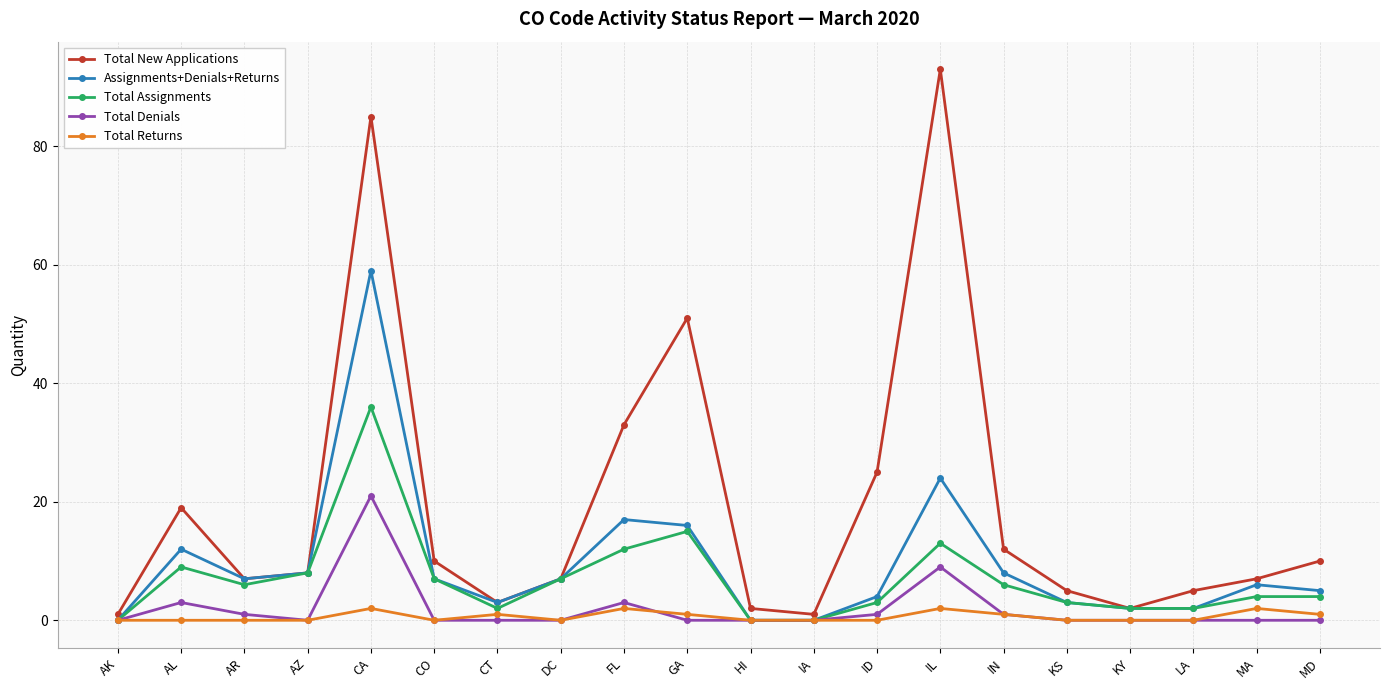

What are all the series names shown in the legend?

Total New Applications, Assignments+Denials+Returns, Total Assignments, Total Denials, Total Returns